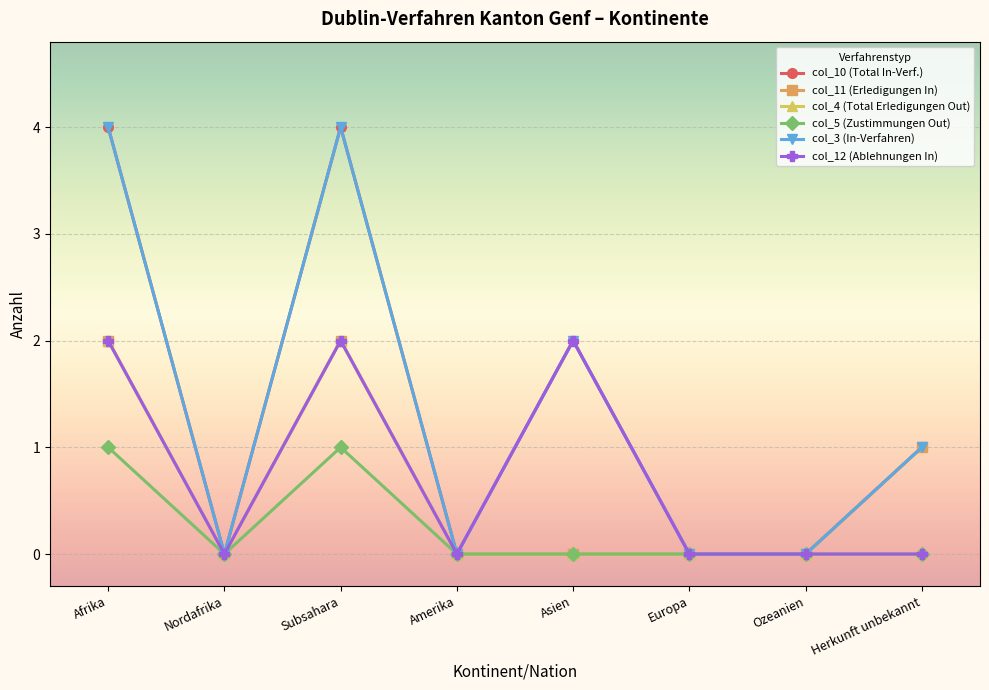

What position from the right is Amerika?

5